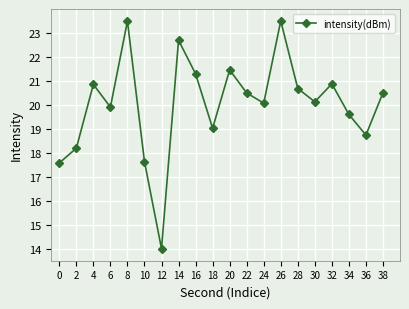

What is the average value?

20.0